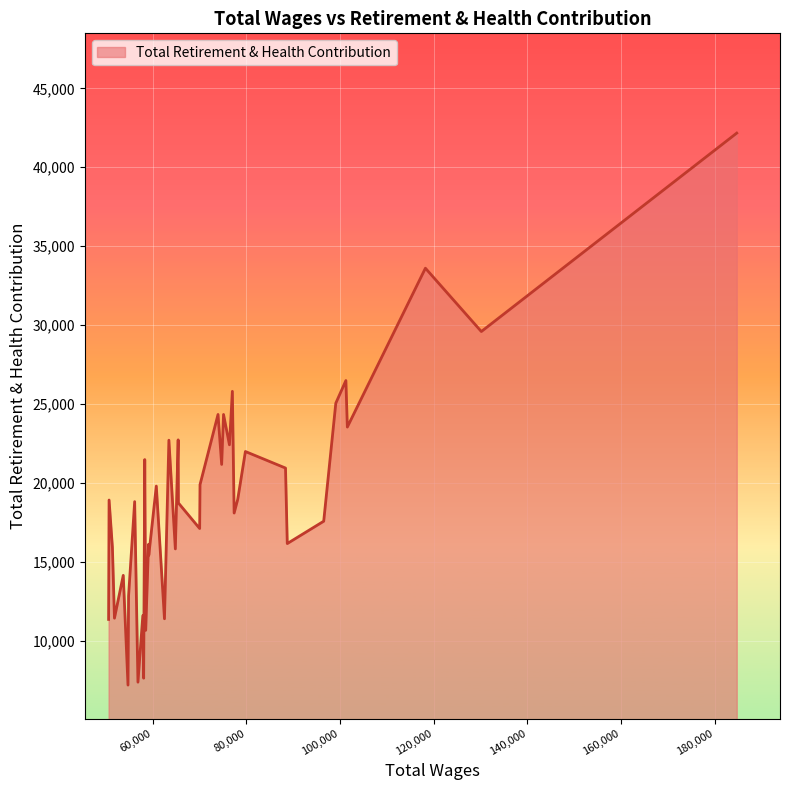

What is the difference between the maximum and minimum values?

34992